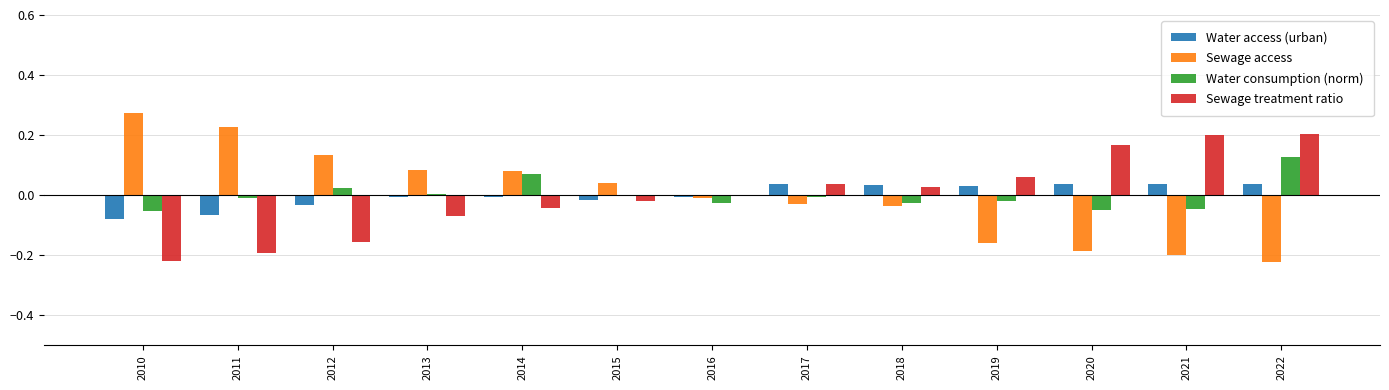

Is the value of Sewage treatment ratio at 2017 greater than the value of Water consumption (norm) at 2022?

No